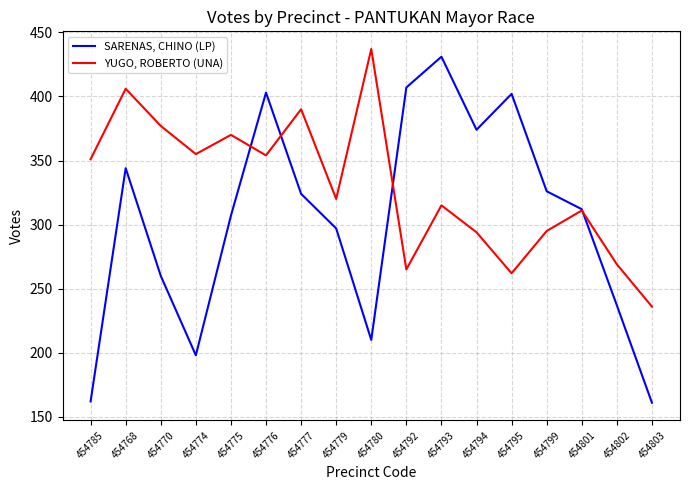

Which series has the largest range (max minus min)?

SARENAS, CHINO (LP)